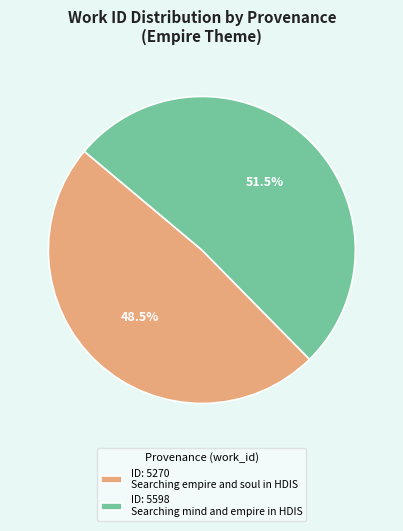

Which has a higher value, ID: 5598 Searching mind and empire in HDIS or ID: 5270 Searching empire and soul in HDIS?

ID: 5598 Searching mind and empire in HDIS